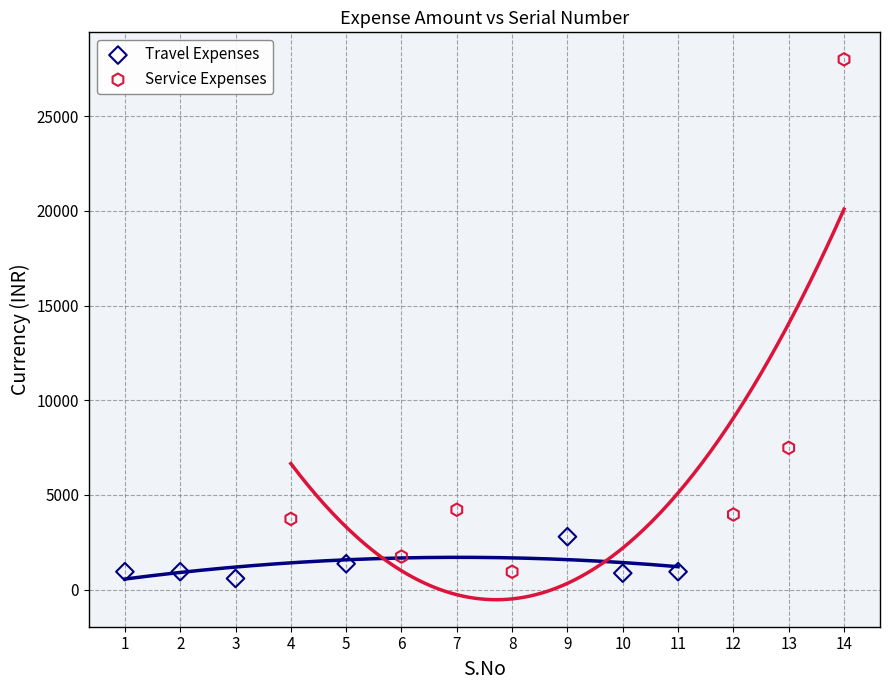

Which series has the widest spread of Y values?

Service Expenses